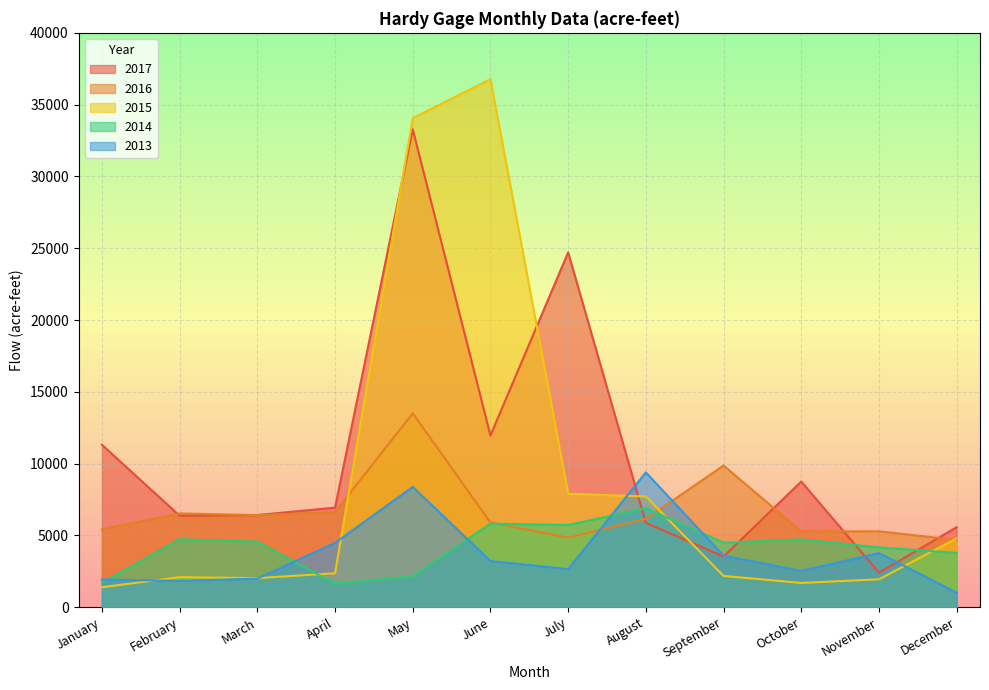

List the series in order of their peak value, lowest first.

2014, 2013, 2016, 2017, 2015